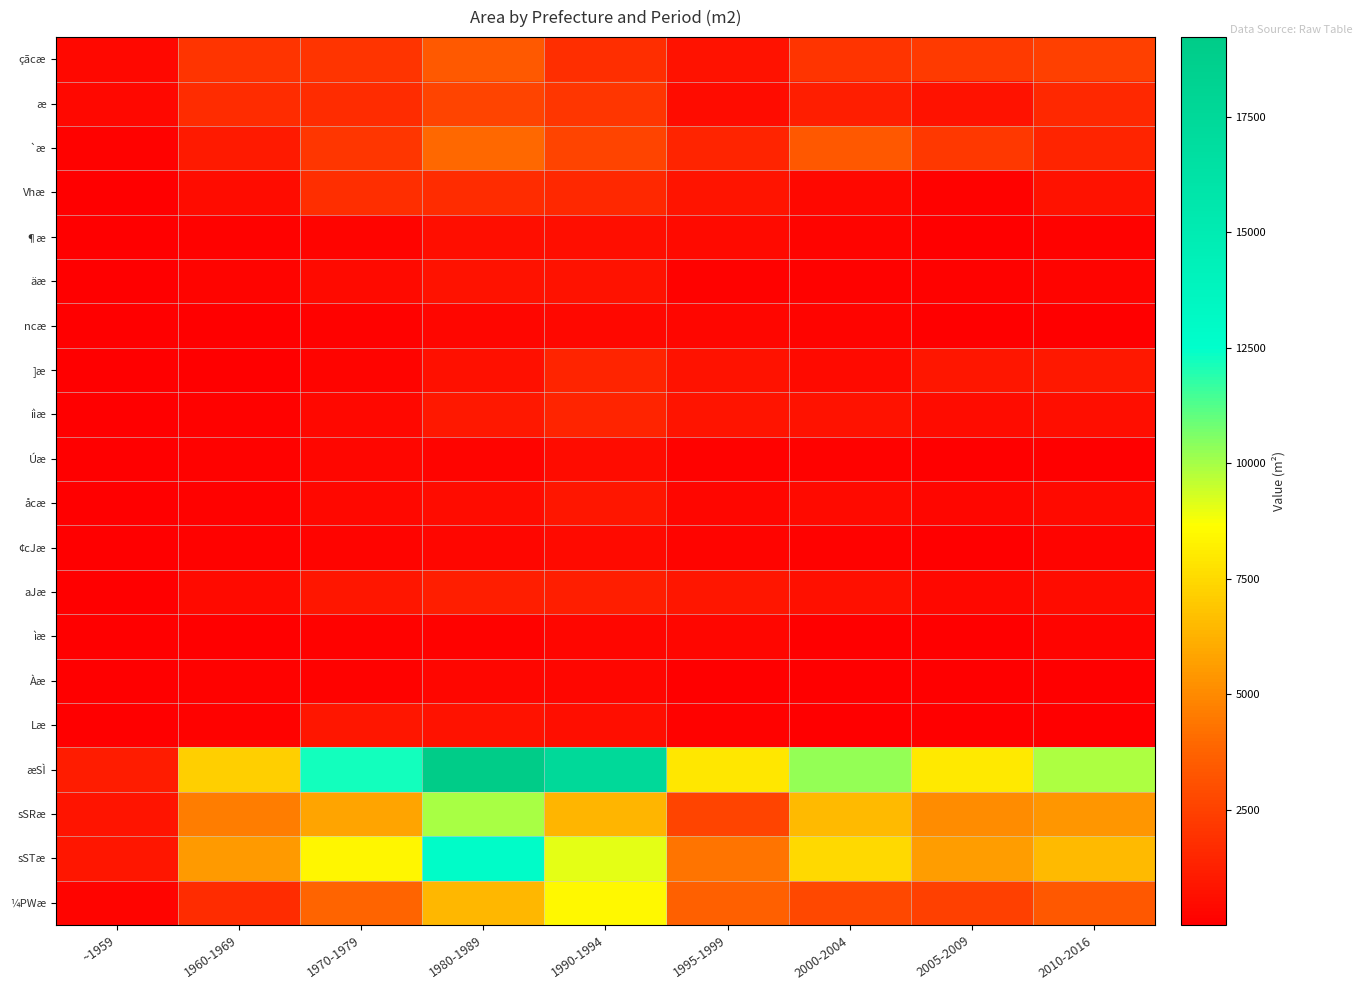

Reading left to right, transcribe all the data shown in this chart.

çãcæ: ~1959=333	1960-1969=1988	1970-1979=2029	1980-1989=3424	1990-1994=1733	1995-1999=709	2000-2004=1990	2005-2009=2201	2010-2016=2437
æ: ~1959=328	1960-1969=1672	1970-1979=1727	1980-1989=2624	1990-1994=2066	1995-1999=492	2000-2004=1147	2005-2009=727	2010-2016=1506
`æ: ~1959=139	1960-1969=992	1970-1979=2051	1980-1989=3912	1990-1994=2581	1995-1999=1395	2000-2004=3366	2005-2009=2165	2010-2016=1397
Vhæ: ~1959=39	1960-1969=462	1970-1979=1734	1980-1989=1702	1990-1994=1528	1995-1999=805	2000-2004=333	2005-2009=140	2010-2016=715
¶æ: ~1959=34	1960-1969=109	1970-1979=210	1980-1989=547	1990-1994=578	1995-1999=394	2000-2004=194	2005-2009=64	2010-2016=130
äæ: ~1959=24	1960-1969=212	1970-1979=426	1980-1989=721	1990-1994=706	1995-1999=147	2000-2004=83	2005-2009=90	2010-2016=215
ncæ: ~1959=15	1960-1969=71	1970-1979=121	1980-1989=261	1990-1994=335	1995-1999=268	2000-2004=162	2005-2009=51	2010-2016=57
]æ: ~1959=8	1960-1969=74	1970-1979=161	1980-1989=672	1990-1994=1399	1995-1999=723	2000-2004=428	2005-2009=840	2010-2016=908
iìæ: ~1959=6	1960-1969=123	1970-1979=348	1980-1989=970	1990-1994=1369	1995-1999=755	2000-2004=710	2005-2009=518	2010-2016=582
Úæ: ~1959=13	1960-1969=95	1970-1979=249	1980-1989=172	1990-1994=473	1995-1999=100	2000-2004=137	2005-2009=47	2010-2016=47
åcæ: ~1959=15	1960-1969=147	1970-1979=357	1980-1989=494	1990-1994=842	1995-1999=228	2000-2004=412	2005-2009=300	2010-2016=382
¢cJæ: ~1959=14	1960-1969=93	1970-1979=205	1980-1989=294	1990-1994=379	1995-1999=163	2000-2004=93	2005-2009=63	2010-2016=226
aJæ: ~1959=12	1960-1969=412	1970-1979=838	1980-1989=1157	1990-1994=1141	1995-1999=883	2000-2004=644	2005-2009=345	2010-2016=469
ìæ: ~1959=1	1960-1969=54	1970-1979=116	1980-1989=120	1990-1994=235	1995-1999=253	2000-2004=40	2005-2009=10	2010-2016=214
Àæ: ~1959=8	1960-1969=84	1970-1979=117	1980-1989=246	1990-1994=232	1995-1999=71	2000-2004=59	2005-2009=40	2010-2016=39
Læ: ~1959=23	1960-1969=127	1970-1979=853	1980-1989=712	1990-1994=553	1995-1999=107	2000-2004=67	2005-2009=56	2010-2016=56
æSÌ: ~1959=1060	1960-1969=7184	1970-1979=12206	1980-1989=19230	1990-1994=17491	1995-1999=7928	2000-2004=10221	2005-2009=8024	2010-2016=9850
sSRæ: ~1959=801	1960-1969=4652	1970-1979=5808	1980-1989=9959	1990-1994=6380	1995-1999=2596	2000-2004=6503	2005-2009=5093	2010-2016=5339
sSTæ: ~1959=851	1960-1969=5526	1970-1979=8379	1980-1989=12818	1990-1994=9049	1995-1999=4284	2000-2004=7480	2005-2009=5578	2010-2016=6524
¼PWæ: ~1959=209	1960-1969=1658	1970-1979=3827	1980-1989=6412	1990-1994=8443	1995-1999=3644	2000-2004=2741	2005-2009=2446	2010-2016=3326